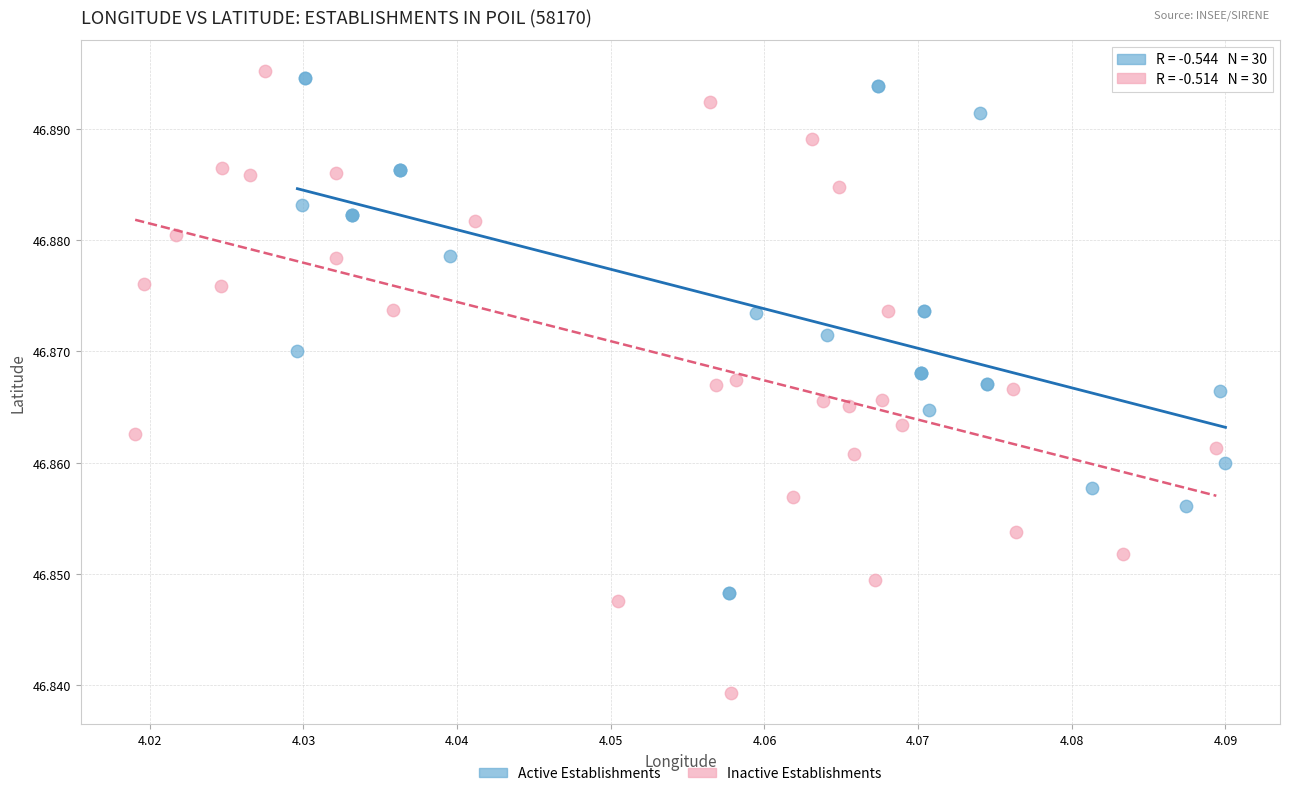

Which series reaches the minimum Y coordinate?

Inactive Establishments